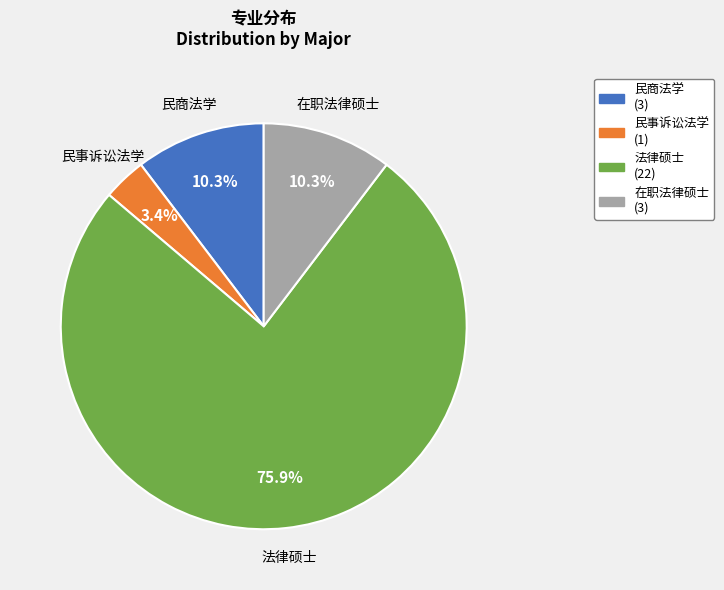

Which category has the smallest portion of the pie?

民事诉讼法学